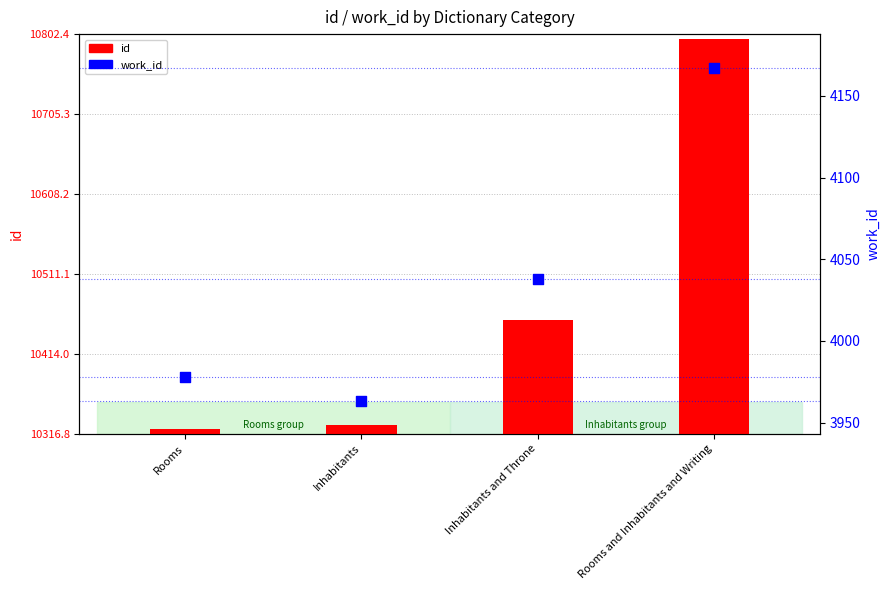

What is the total value across all series at Inhabitants?

14290